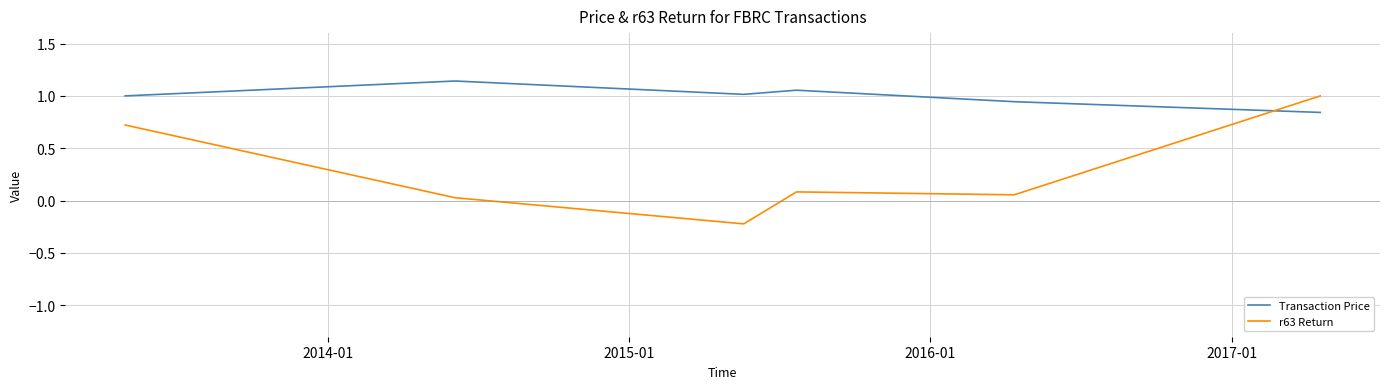

Rank the series by their maximum value, from highest to lowest.

Transaction Price, r63 Return